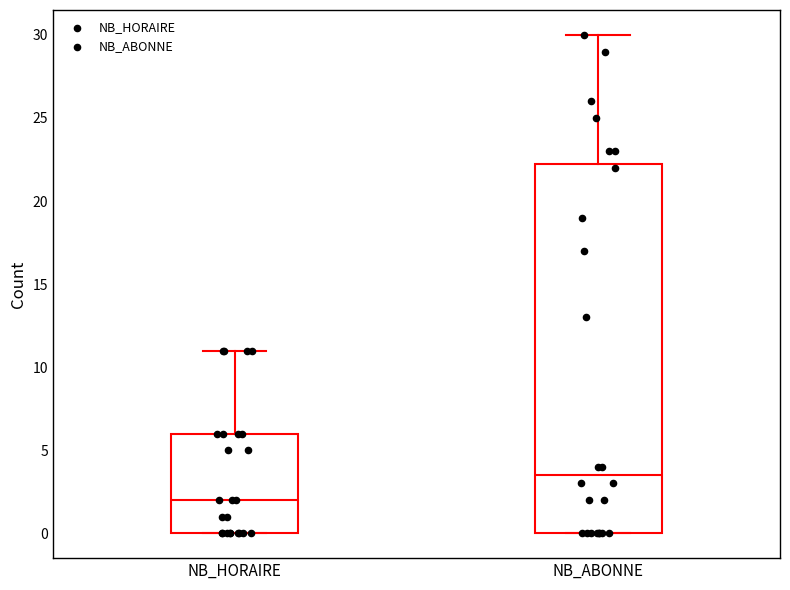

Which box has the lowest median line?

NB_HORAIRE